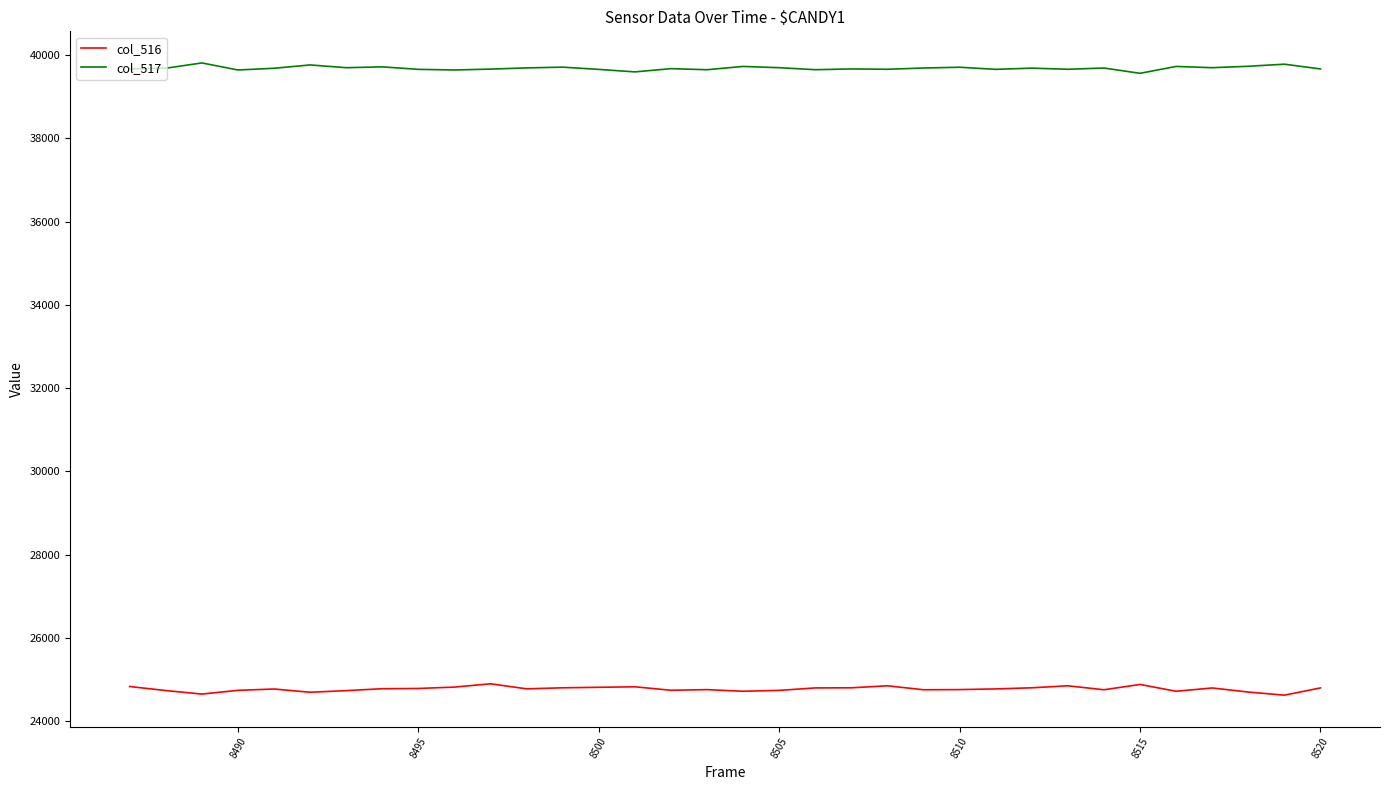

How many categories are shown in the chart?

34